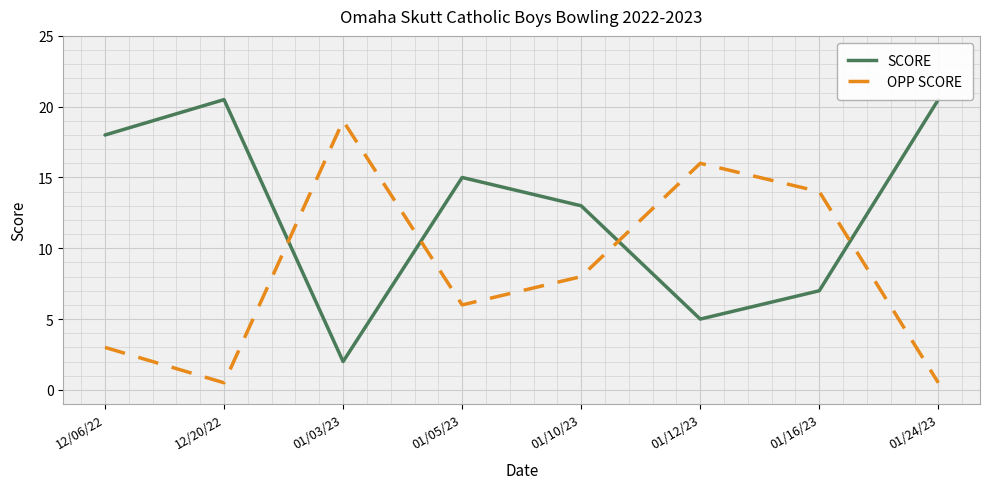

What is the smallest value displayed?

0.5